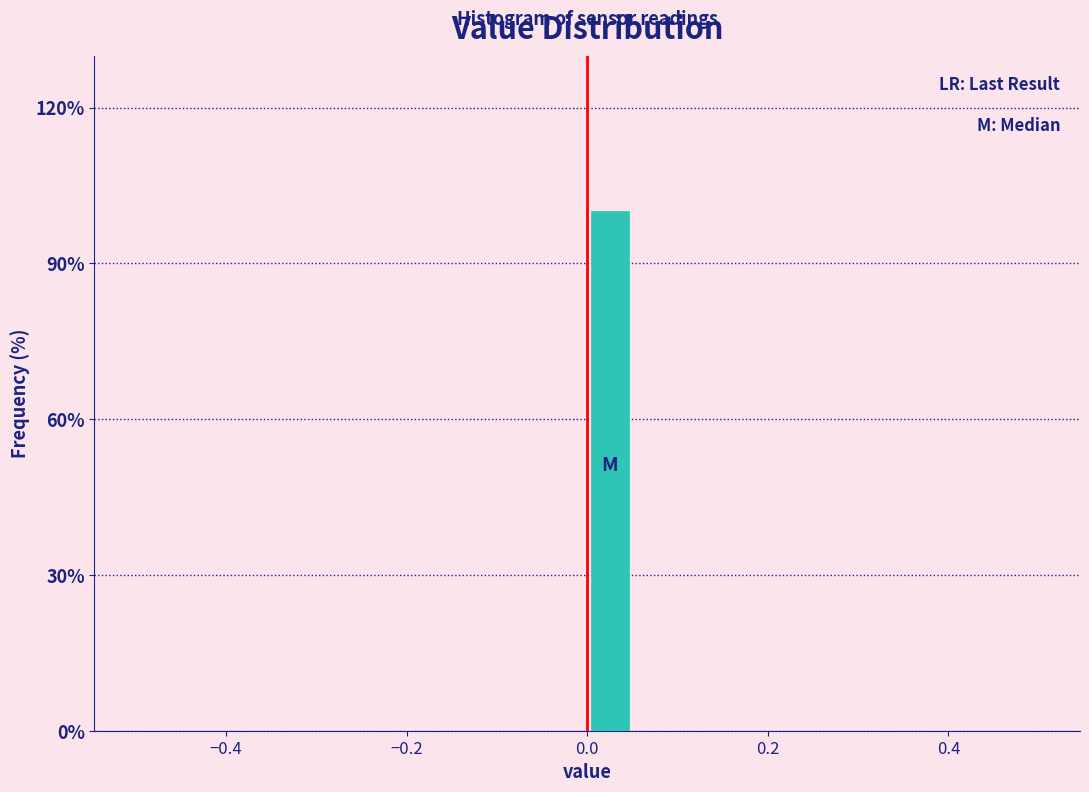

Around what value on the x-axis is the tallest bar? Give the approximate position of its centre, as read against the axis.

0.02